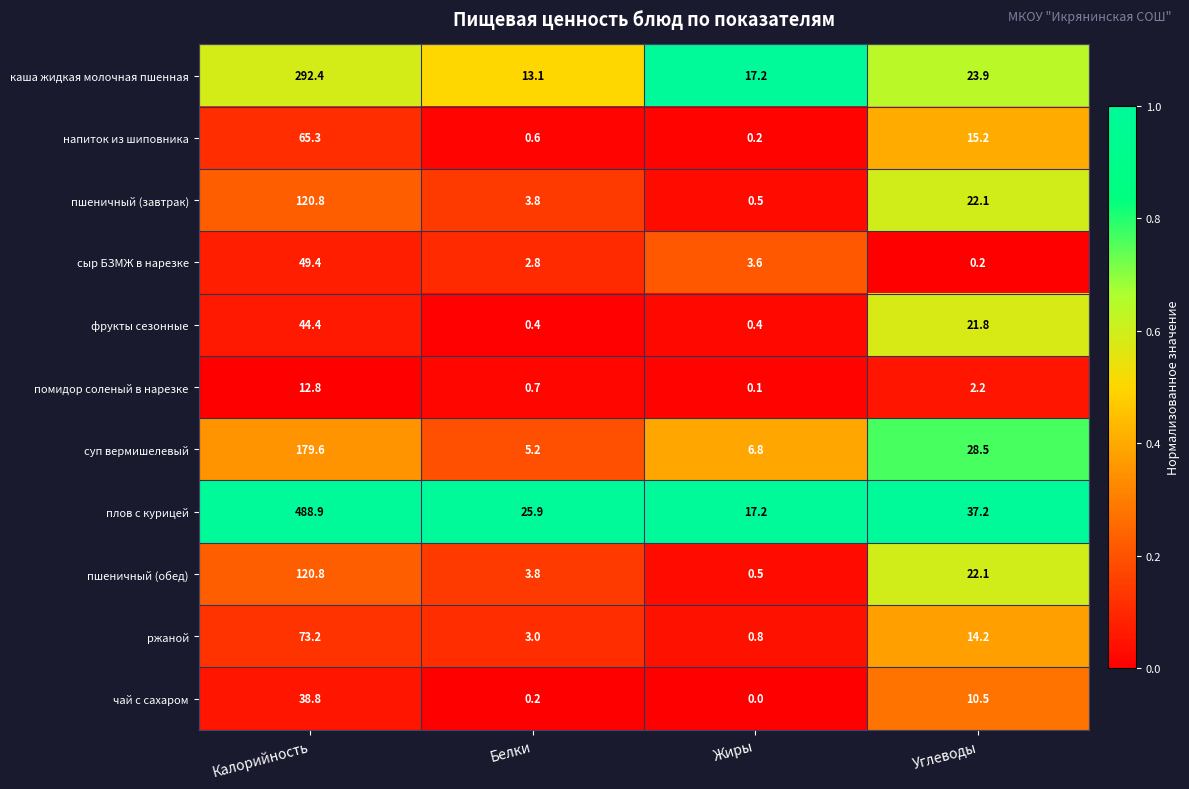

What is the difference between the maximum and minimum values in the каша жидкая молочная пшенная series?

279.3